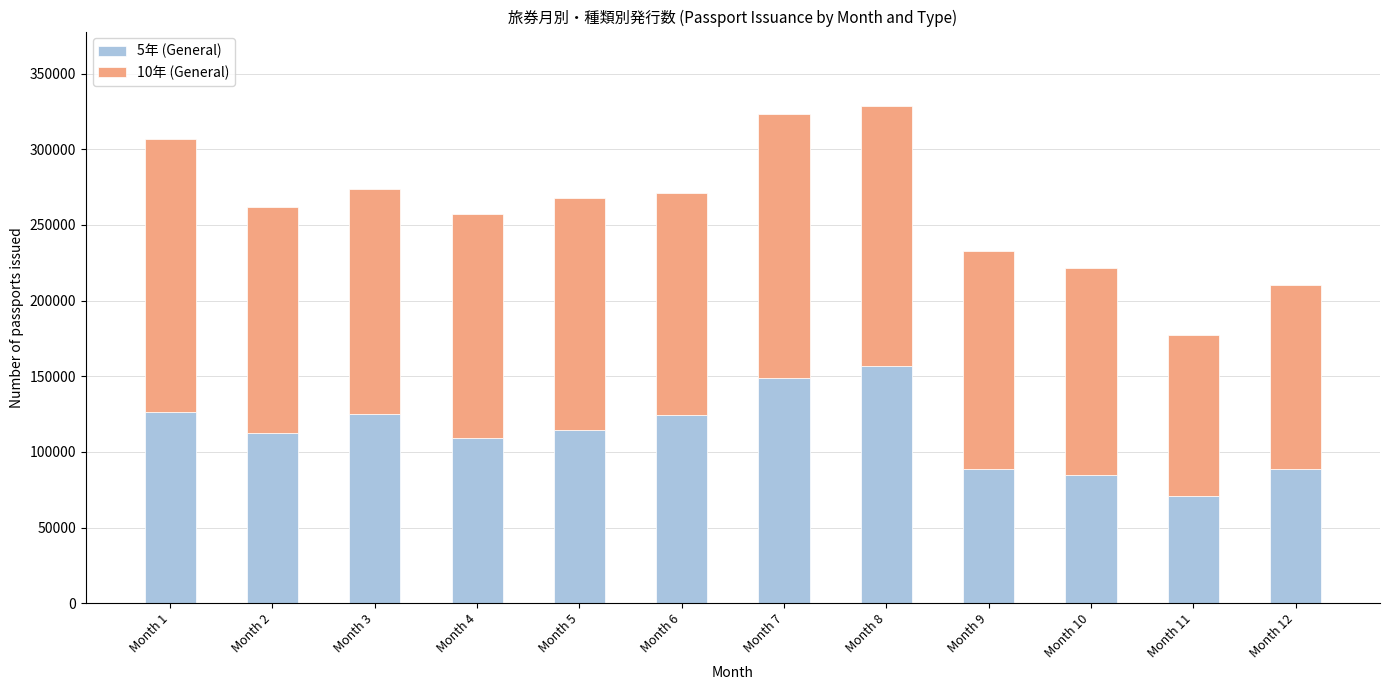

What is the total value across all series at Month 4?

257224